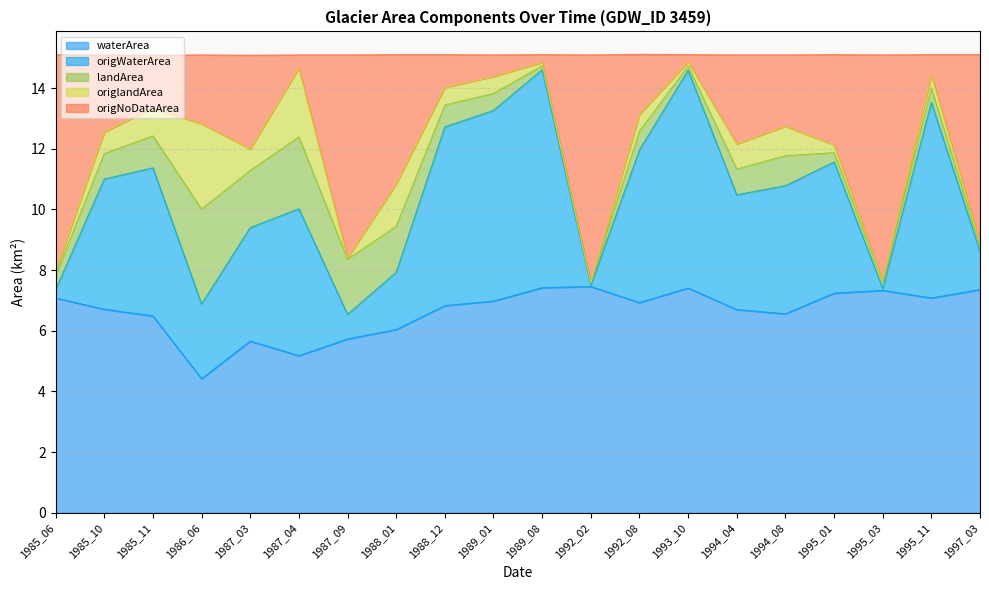

How many data points in waterArea are above 6?

16